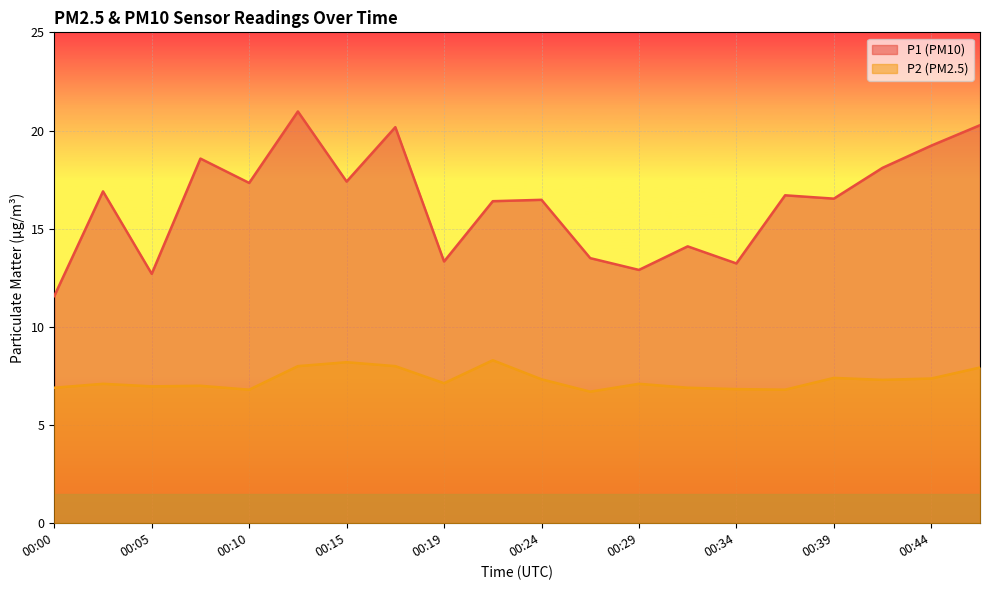

Which series has the largest range (max minus min)?

P1 (PM10)